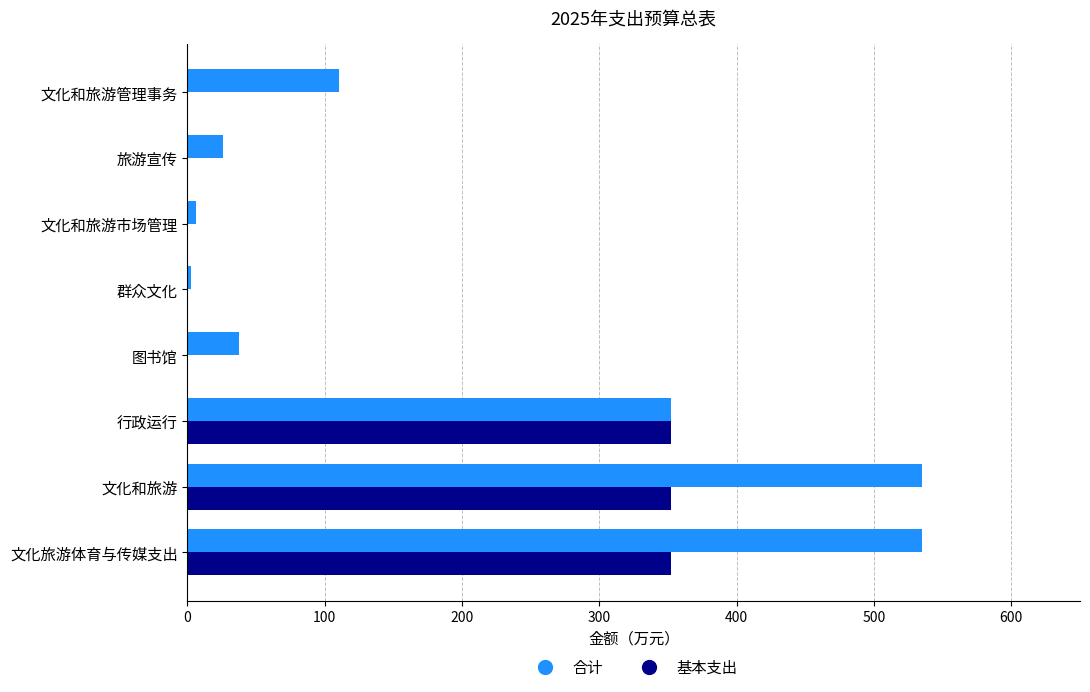

What is the sum of all 合计 values?

1605.1